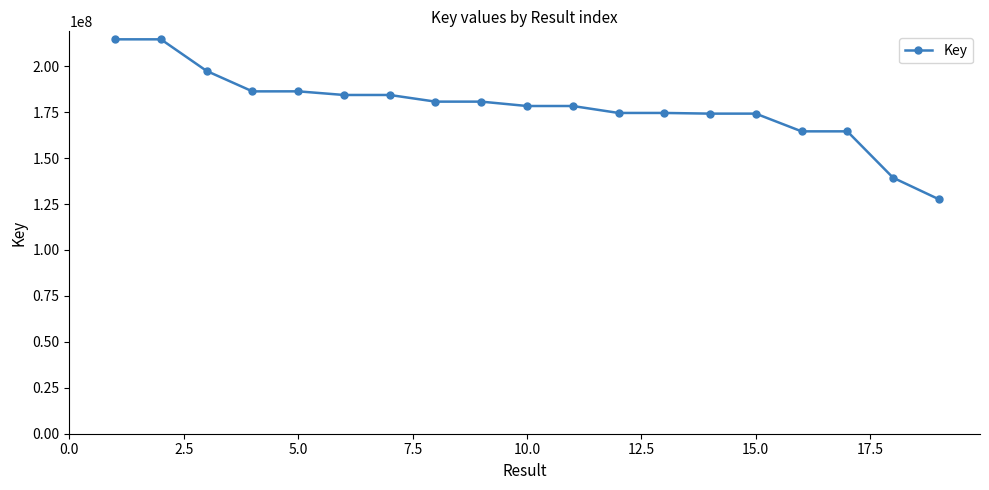

What is the sum of all values?

3379362265